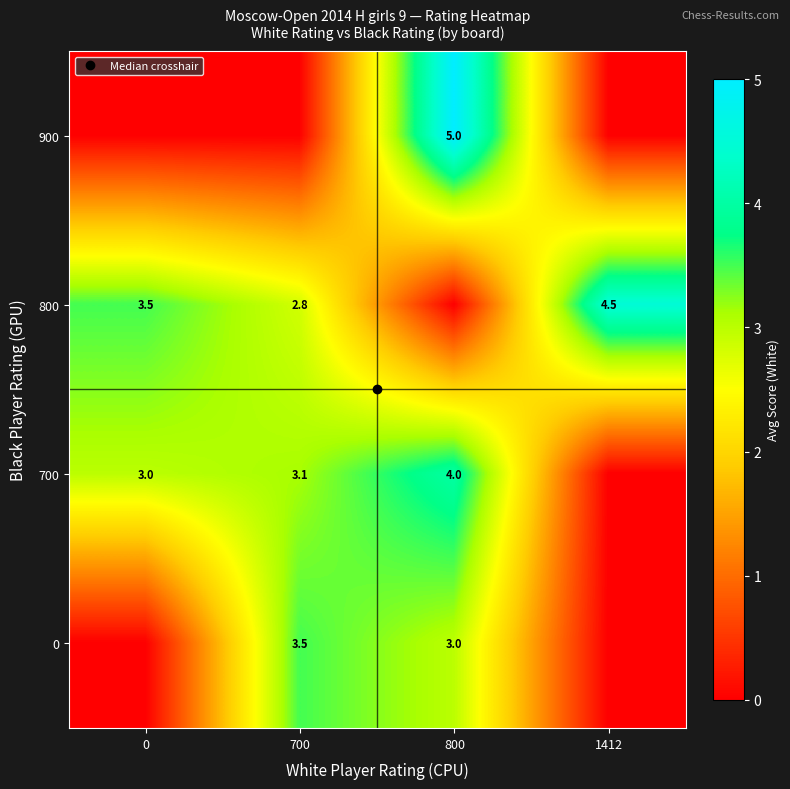

What is the total value across all series at 0?

6.5